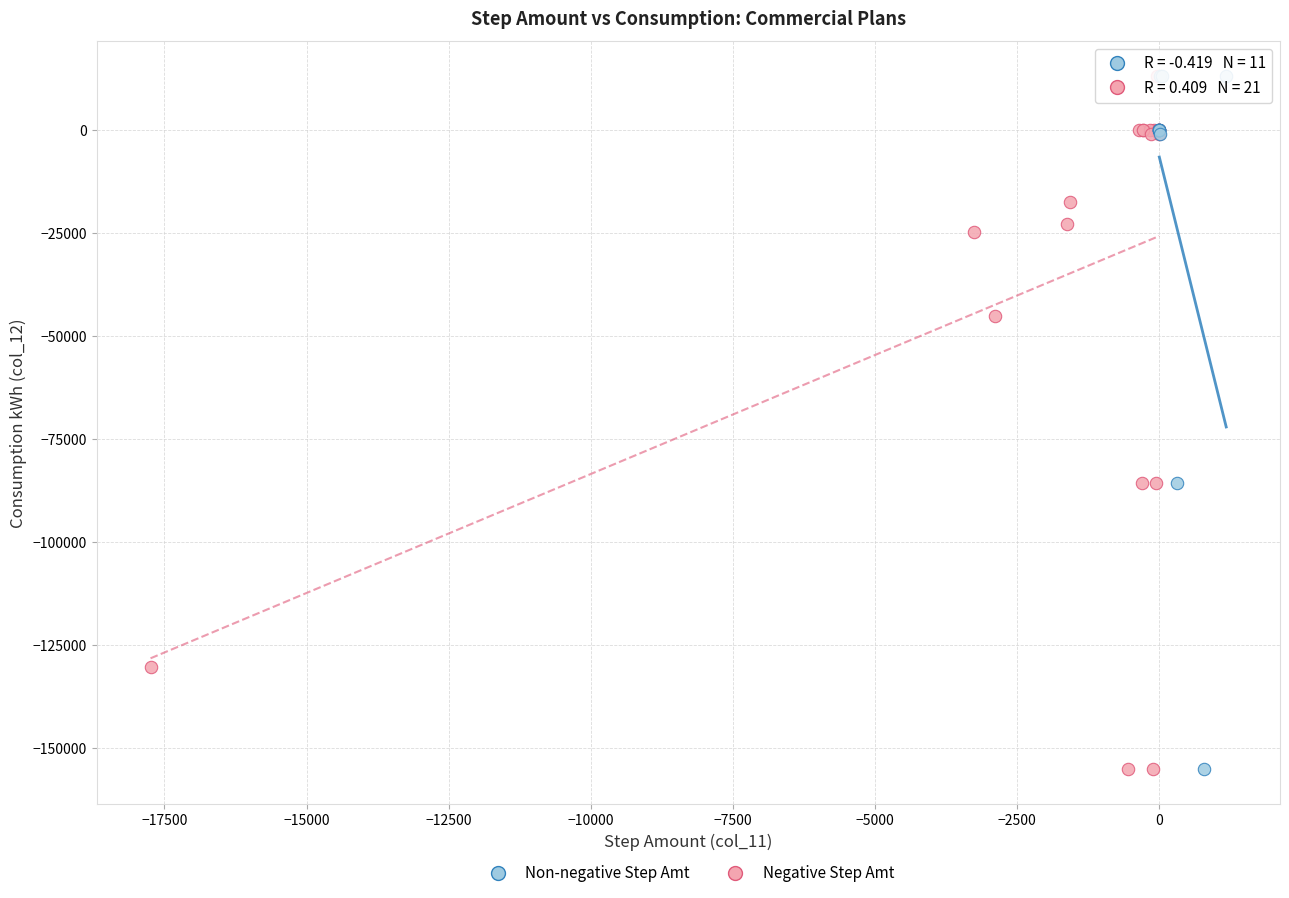

What are all the series names shown in the legend?

Non-negative Step Amt, Negative Step Amt